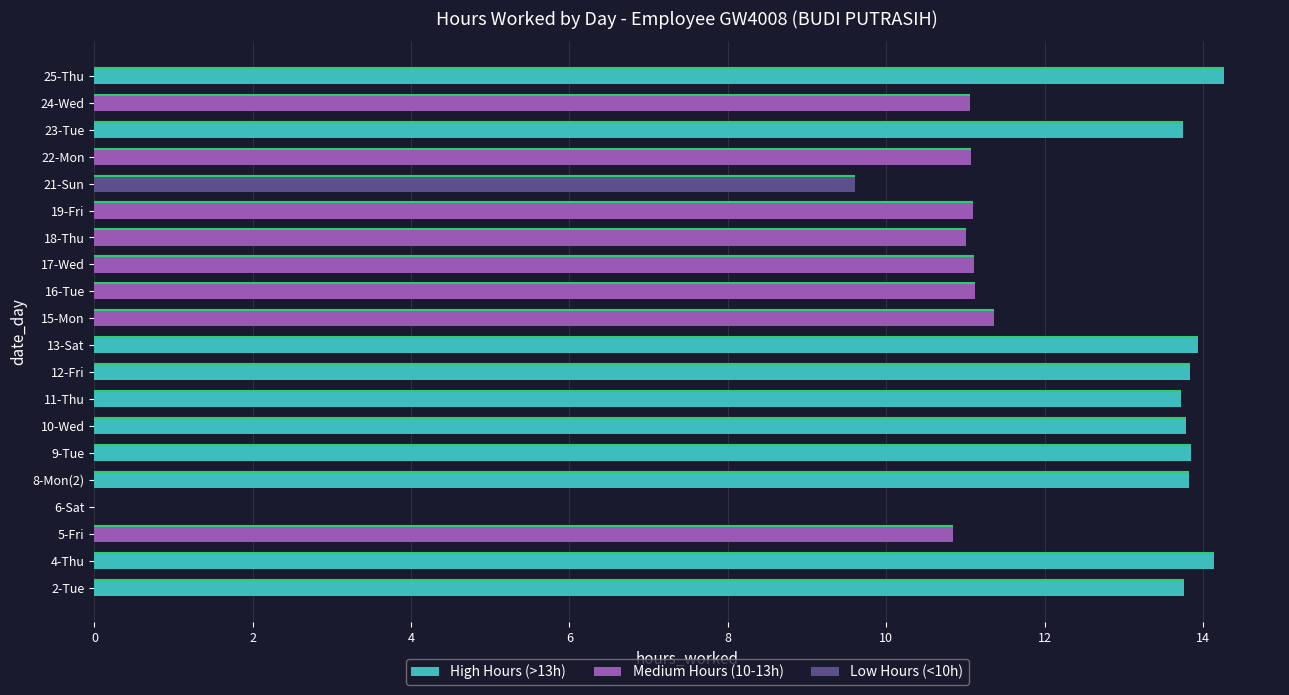

At which category does the chart reach its peak across all series?

25-Thu